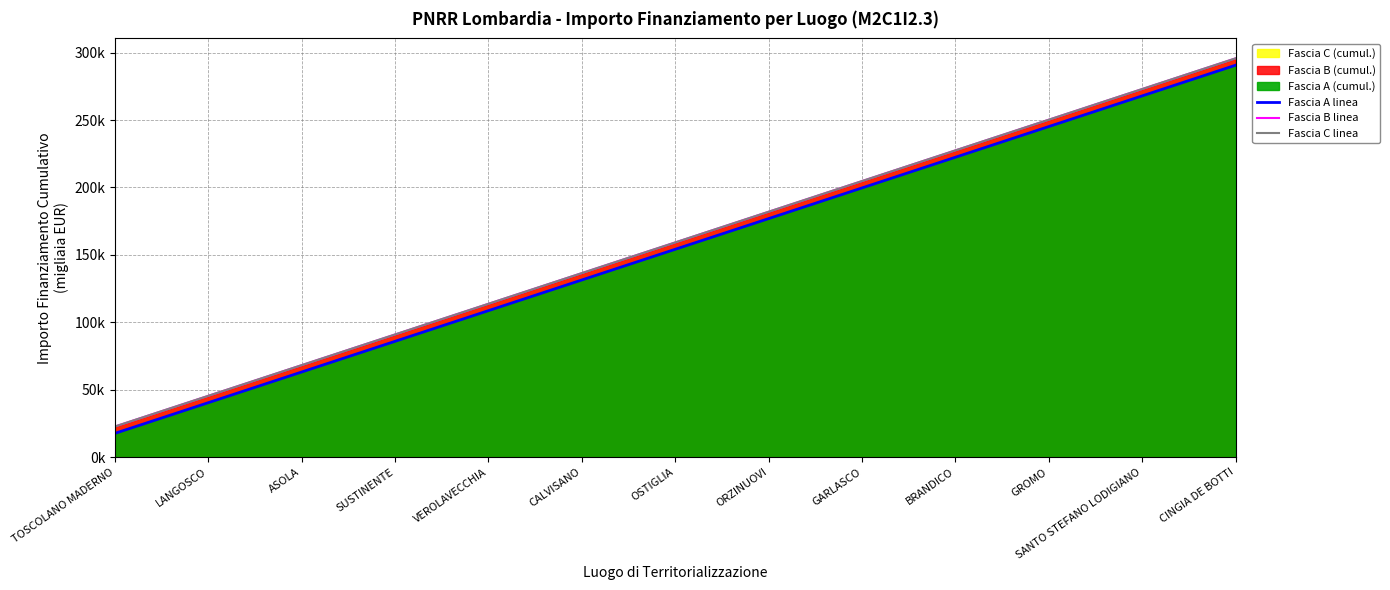

Between CALVISANO and GARLASCO, which series saw the biggest shift?

Fascia A linea